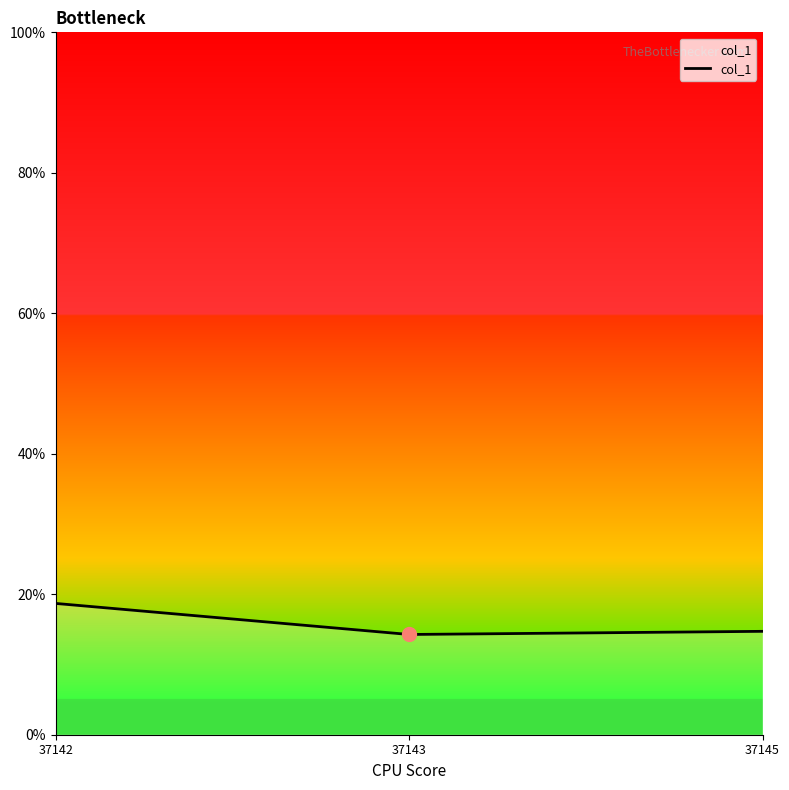

True or false: the data shows 32.3 at 37142.

False